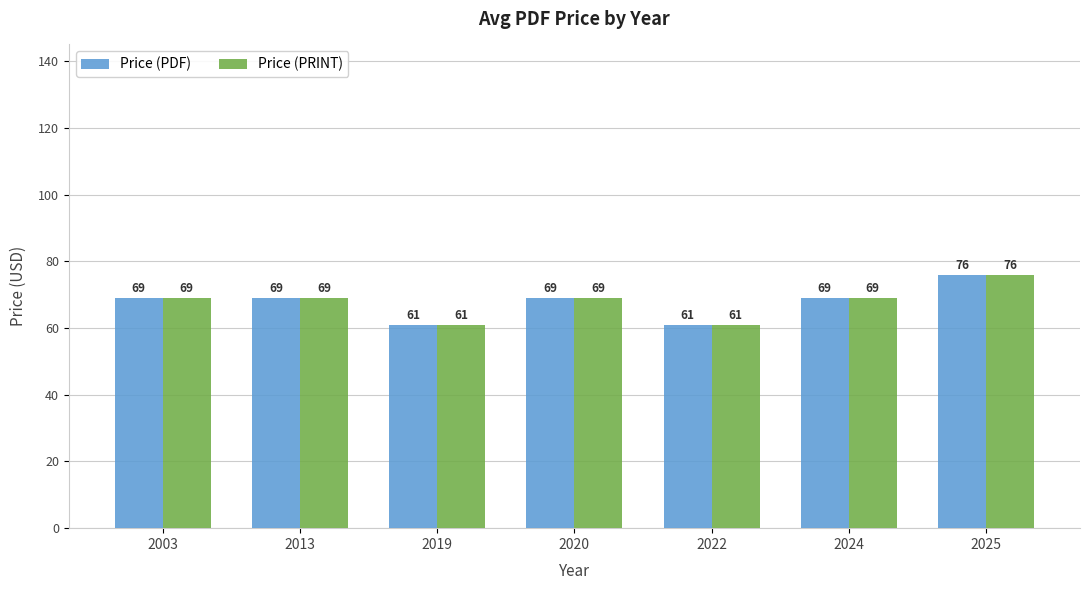

What is the average value of the Price (PDF) series?

68